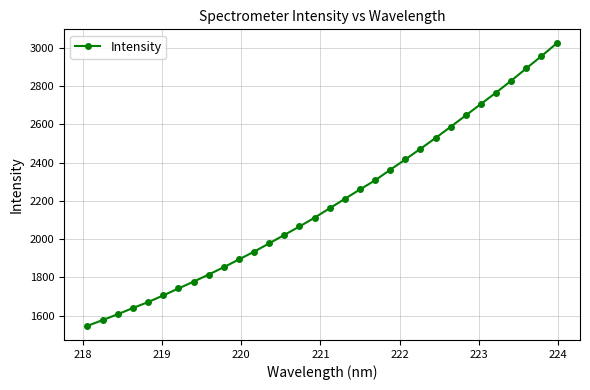

What is the difference between the maximum and minimum values?

1476.0